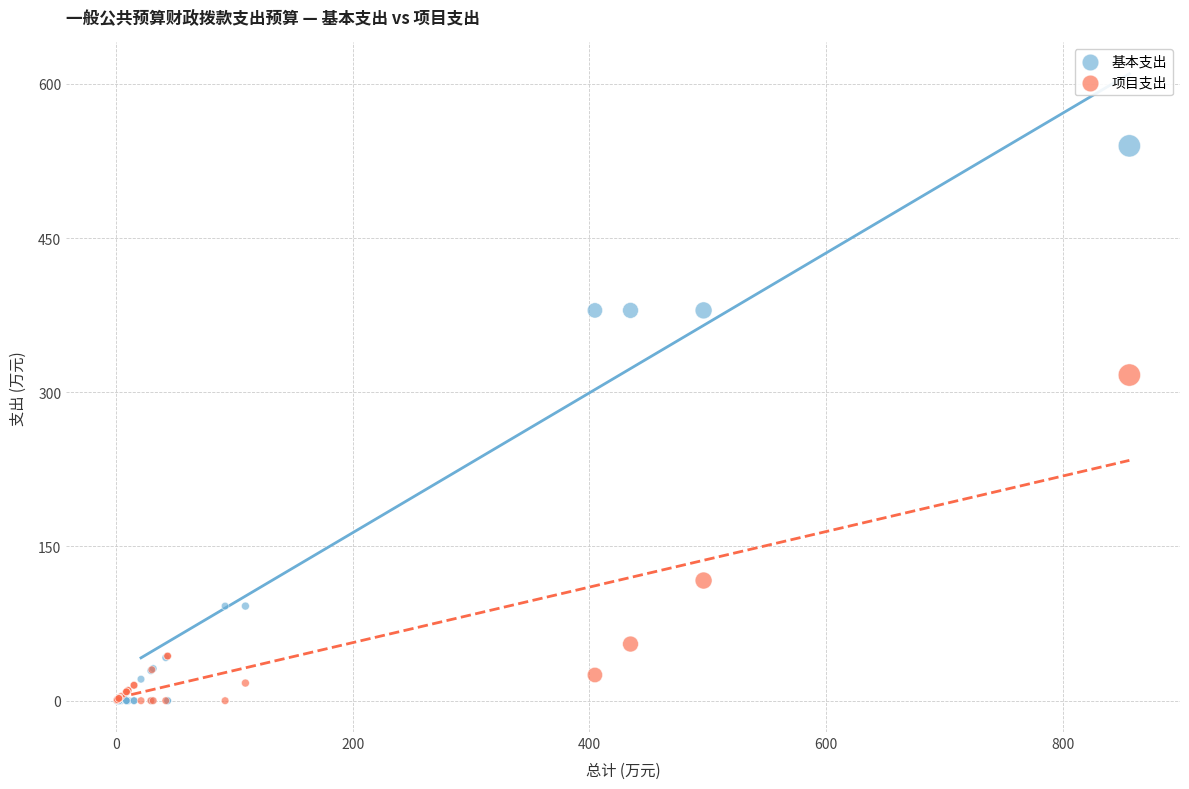

Across all series, what Y value is closest to 269?

316.8